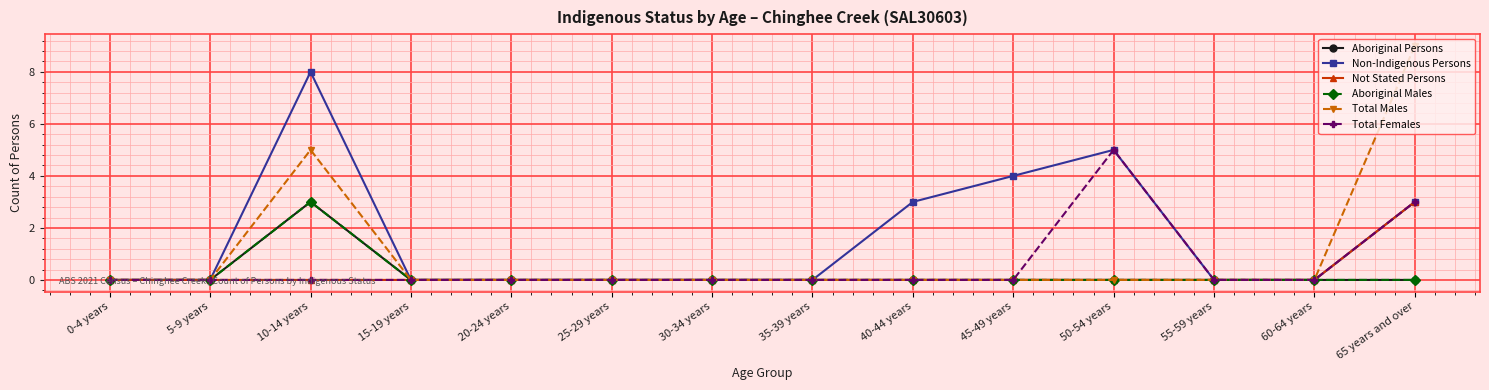

How many categories are shown in the chart?

14